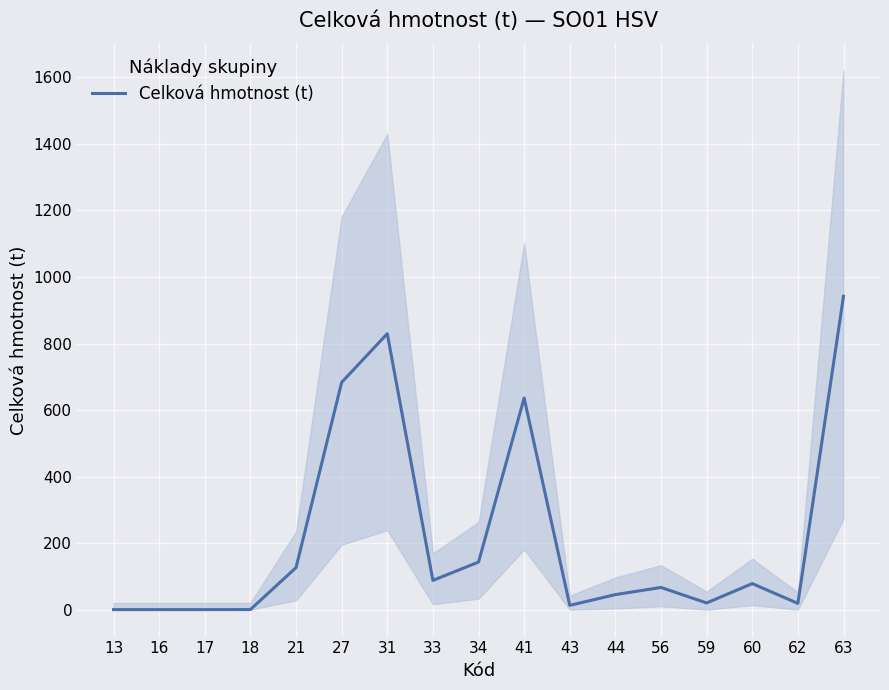

What is the sum of the values at 62 and 44?

63.7